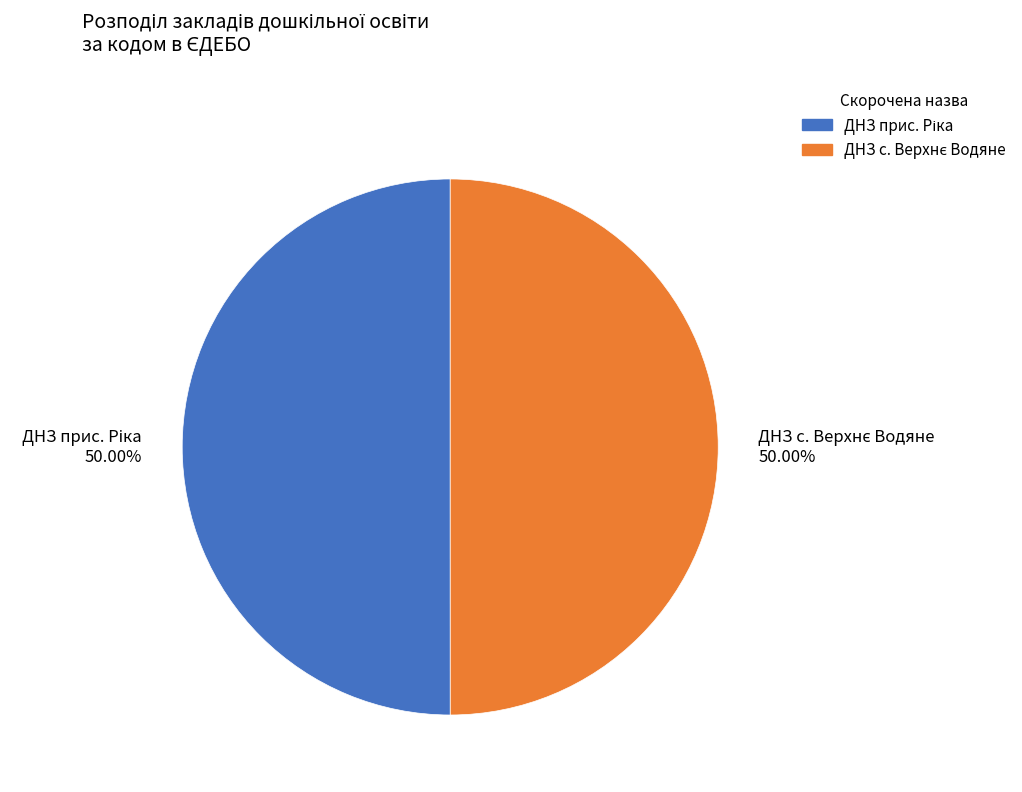

How many segments does this pie chart have?

2